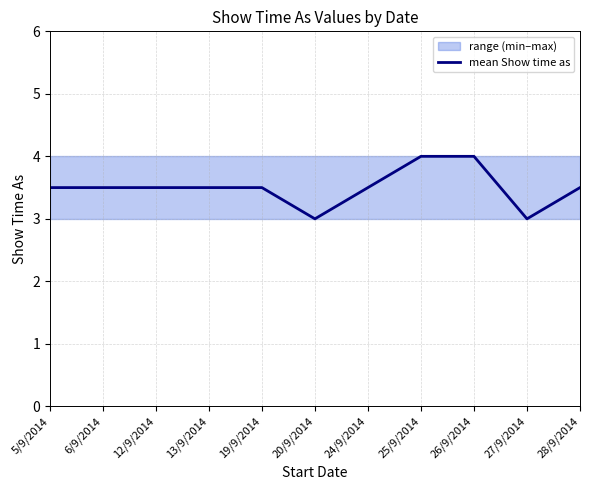

Count the number of values greater than 3.

9